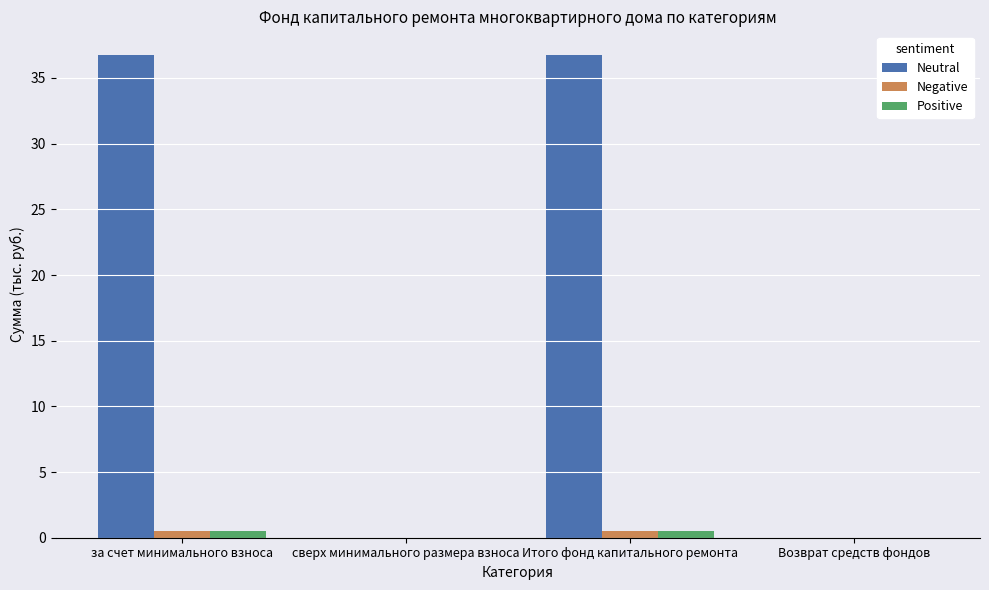

Reading right to left, what are all the values shown in this chart?

Neutral: Возврат средств фондов=0.0	Итого фонд капитального ремонта=36.7	сверх минимального размера взноса=0.0	за счет минимального взноса=36.7
Negative: Возврат средств фондов=0.0	Итого фонд капитального ремонта=0.5	сверх минимального размера взноса=0.0	за счет минимального взноса=0.5
Positive: Возврат средств фондов=0.0	Итого фонд капитального ремонта=0.5	сверх минимального размера взноса=0.0	за счет минимального взноса=0.5